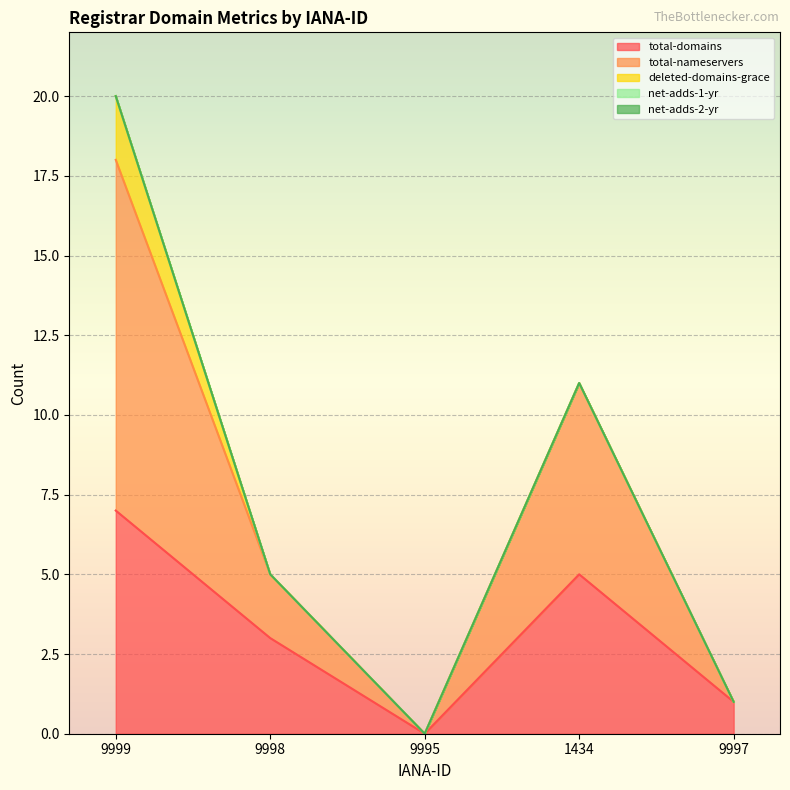

What is the label of the 1st point from the right?

9997